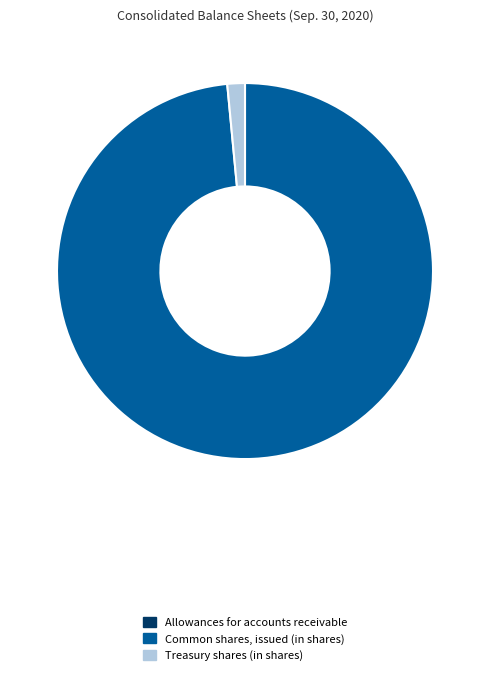

Do Common shares, issued (in shares) and Treasury shares (in shares) together represent more than half of the pie?

Yes